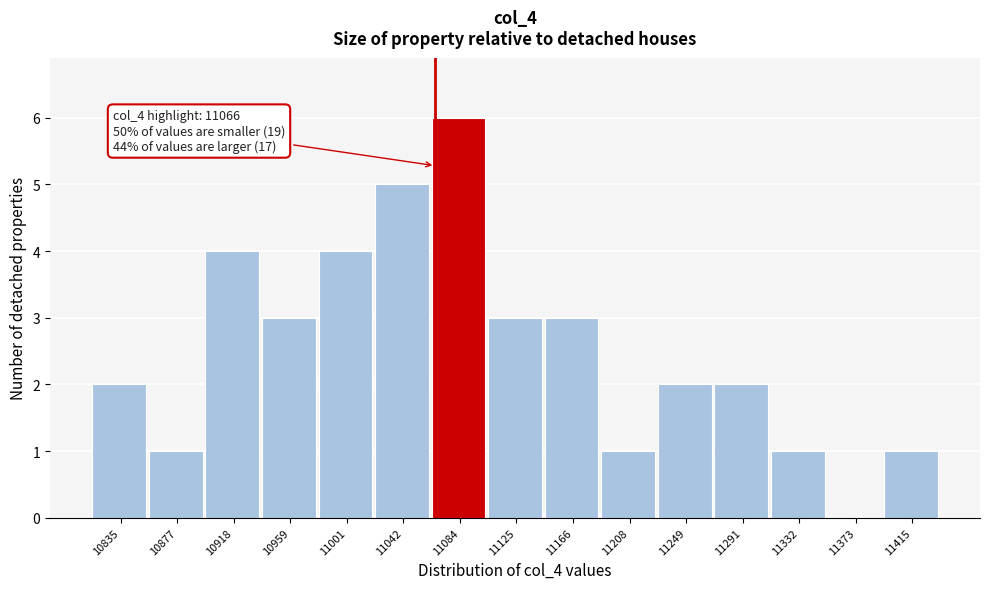

Over which range of the x-axis is the bar tallest?

11065 to 11105